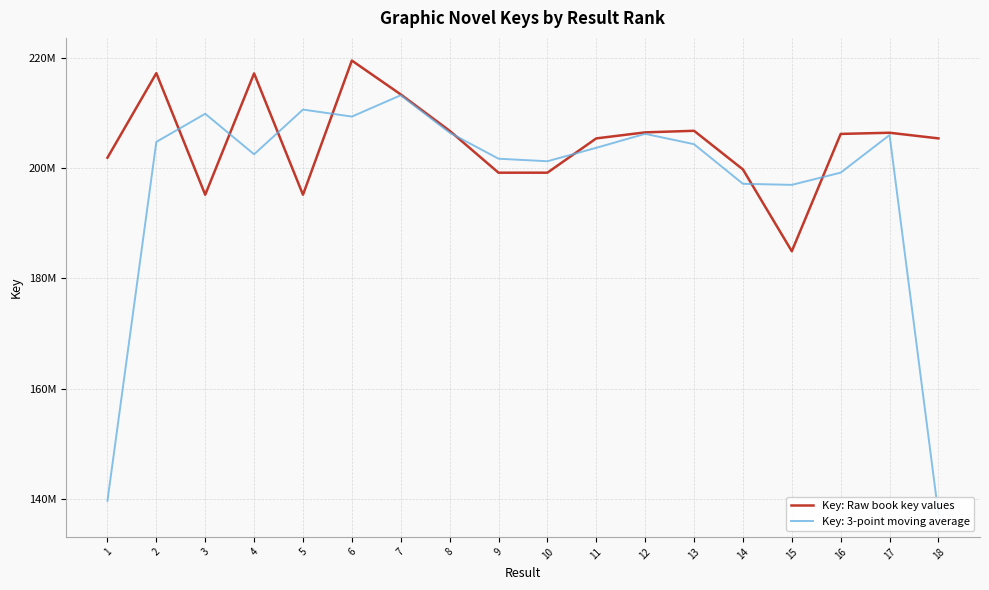

Reading right to left, transcribe all the data shown in this chart.

205391572	206414370	206202436	184935999	199765638	206770271	206482828	205391897	199174334	199172457	206770513	213358596	219498058	195175869	217170307	195175944	217216013	201884347